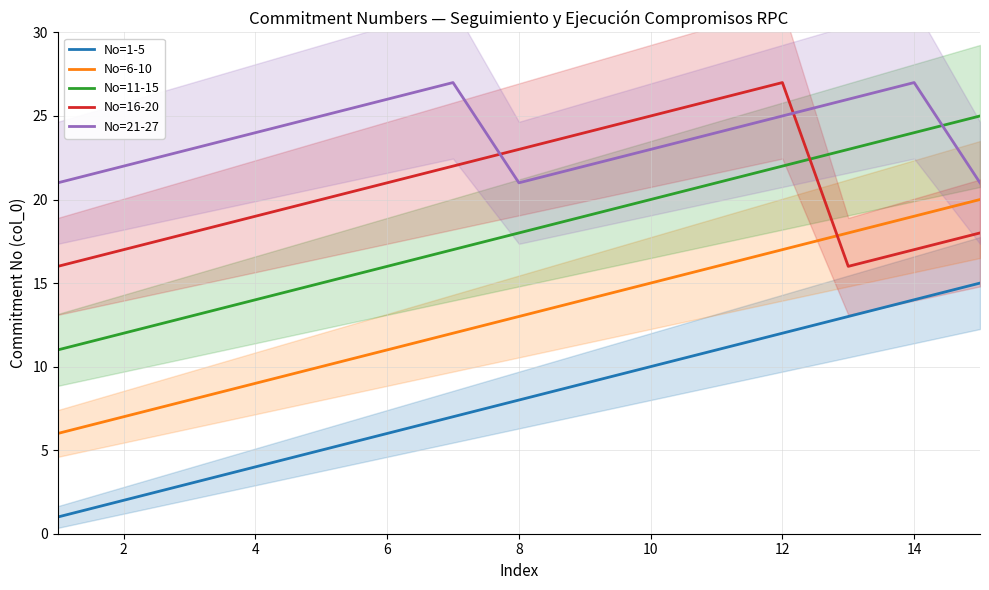

Which series has the largest total across all categories?

No=21-27